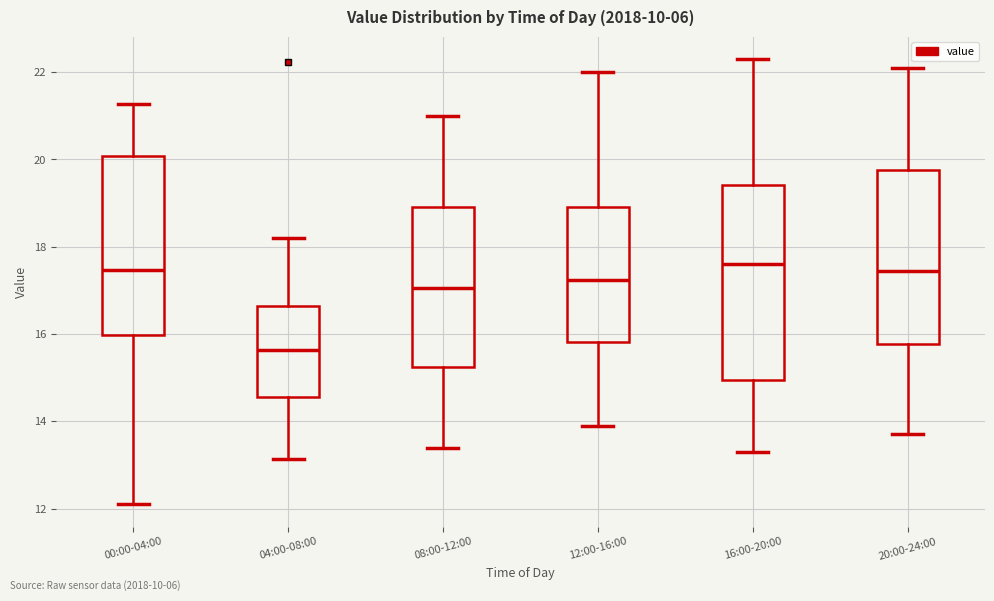

Which box's median line is the lowest?

04:00-08:00